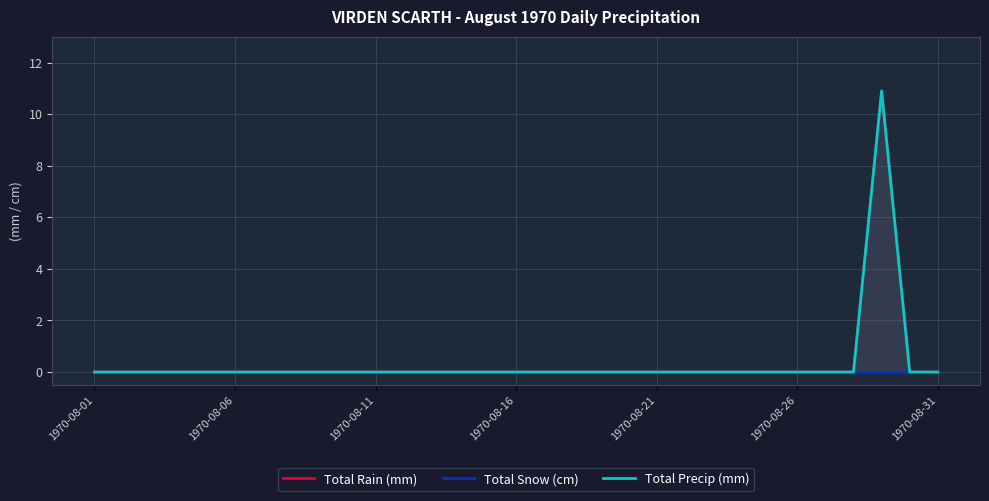

Reading left to right, what are all the values shown in this chart?

Total Rain (mm): 0.0	0.0	0.0	0.0	0.0	0.0	0.0	0.0	0.0	0.0	0.0	0.0	0.0	0.0	0.0	0.0	0.0	0.0	0.0	0.0	0.0	0.0	0.0	0.0	0.0	0.0	0.0	0.0	10.9	0.0	0.0
Total Snow (cm): 0.0	0.0	0.0	0.0	0.0	0.0	0.0	0.0	0.0	0.0	0.0	0.0	0.0	0.0	0.0	0.0	0.0	0.0	0.0	0.0	0.0	0.0	0.0	0.0	0.0	0.0	0.0	0.0	0.0	0.0	0.0
Total Precip (mm): 0.0	0.0	0.0	0.0	0.0	0.0	0.0	0.0	0.0	0.0	0.0	0.0	0.0	0.0	0.0	0.0	0.0	0.0	0.0	0.0	0.0	0.0	0.0	0.0	0.0	0.0	0.0	0.0	10.9	0.0	0.0